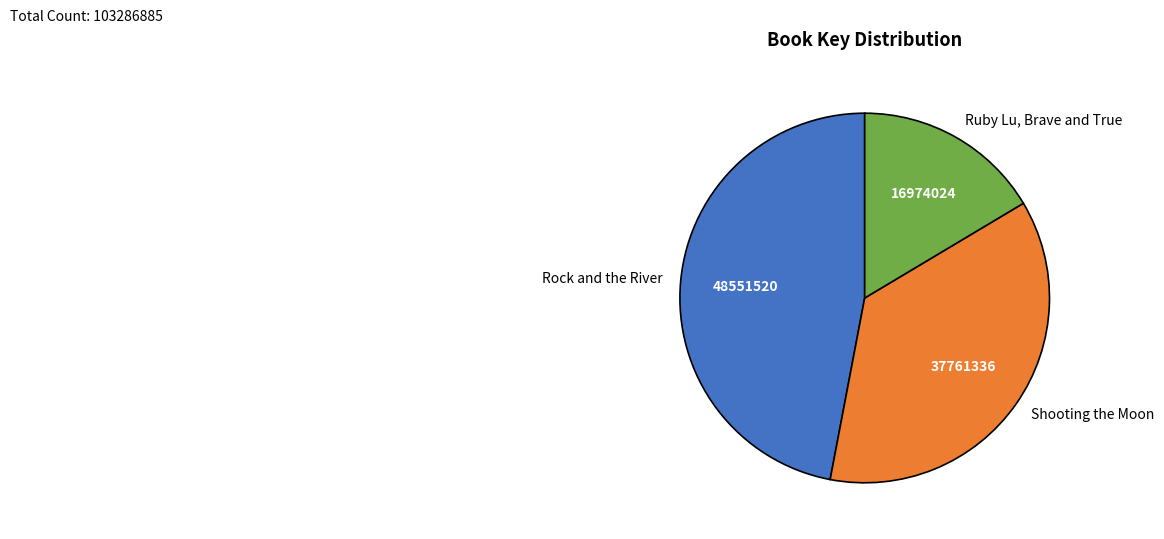

Approximately how many times larger is the value at Ruby Lu, Brave and True compared to Rock and the River?

0.3